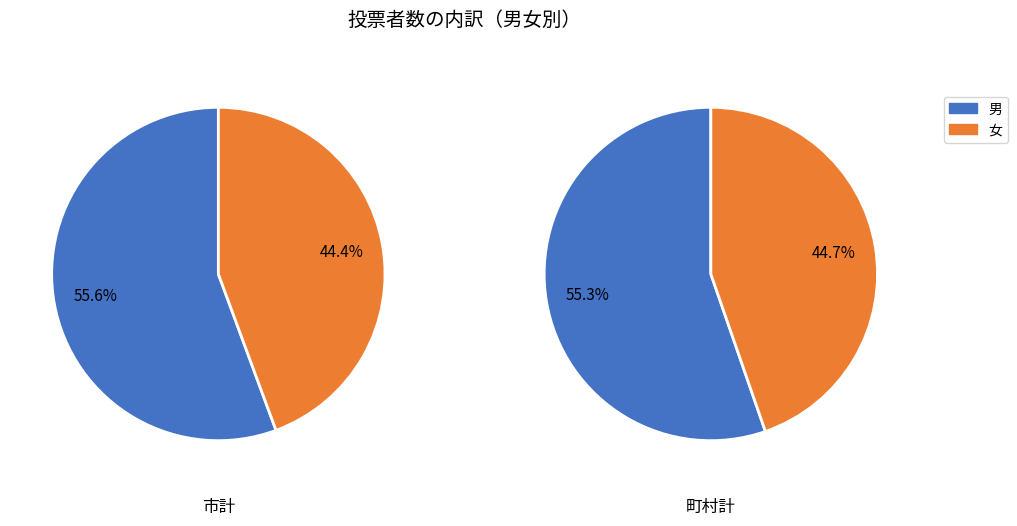

The 女 slice represents 45% of the pie. True or false?

True